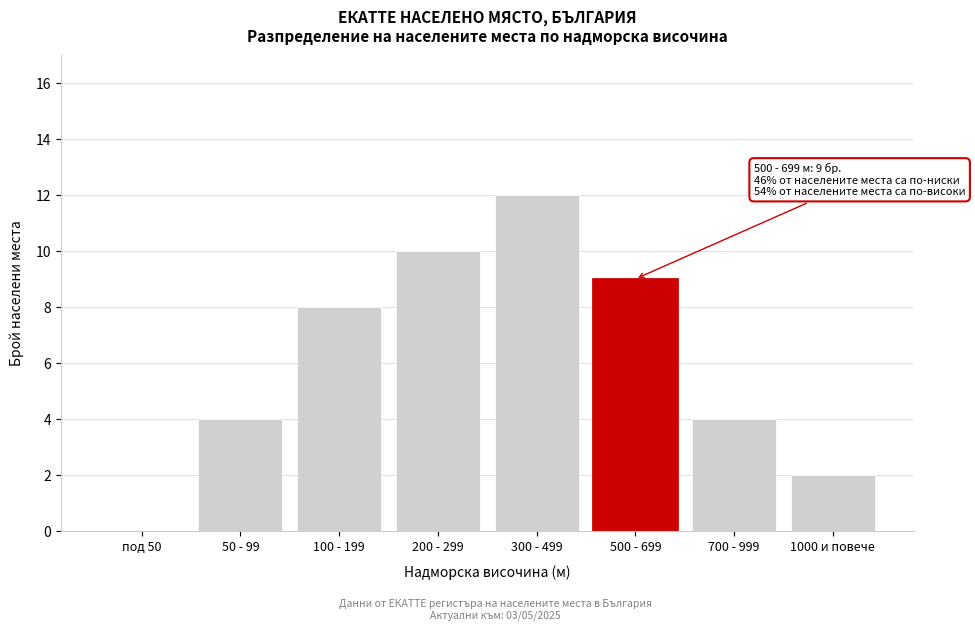

Reading left to right, extract all data points from this chart.

под 50=0	50 - 99=4	100 - 199=8	200 - 299=10	300 - 499=12	500 - 699=9	700 - 999=4	1000 и повече=2